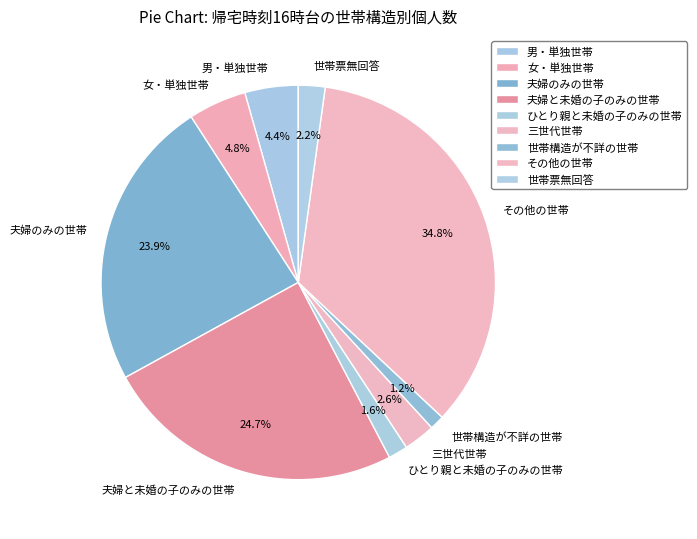

Count the number of slices in the pie.

9